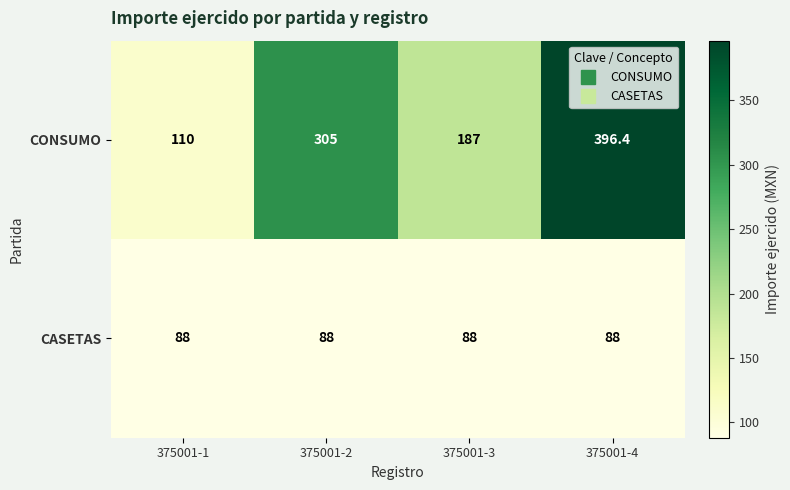

The value of CASETAS at 375001-4 is 88.0. True or false?

True